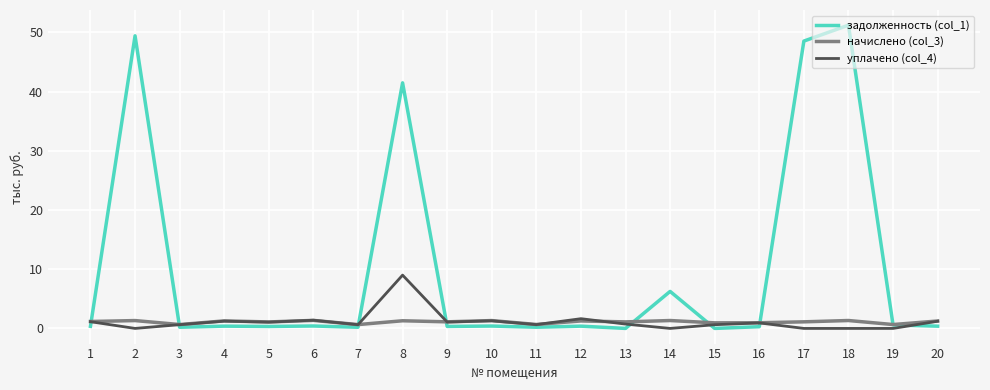

Is it true that задолженность (col_1) equals 0.2 at 3?

True